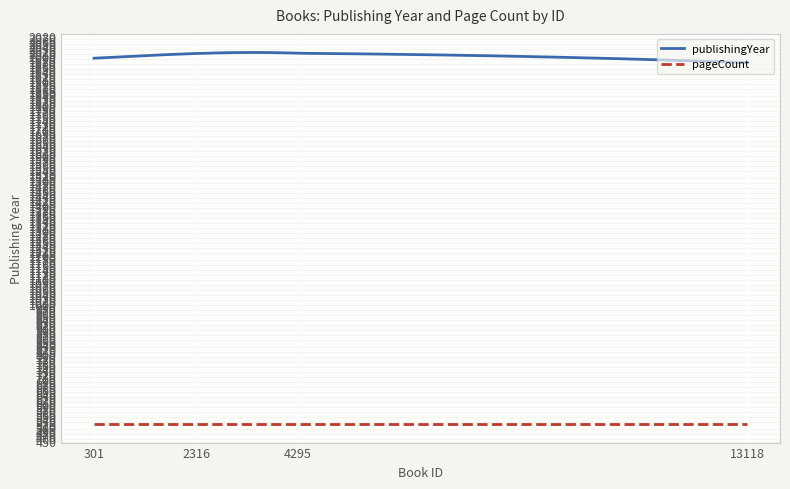

List the series in order of their peak value, highest first.

publishingYear, pageCount